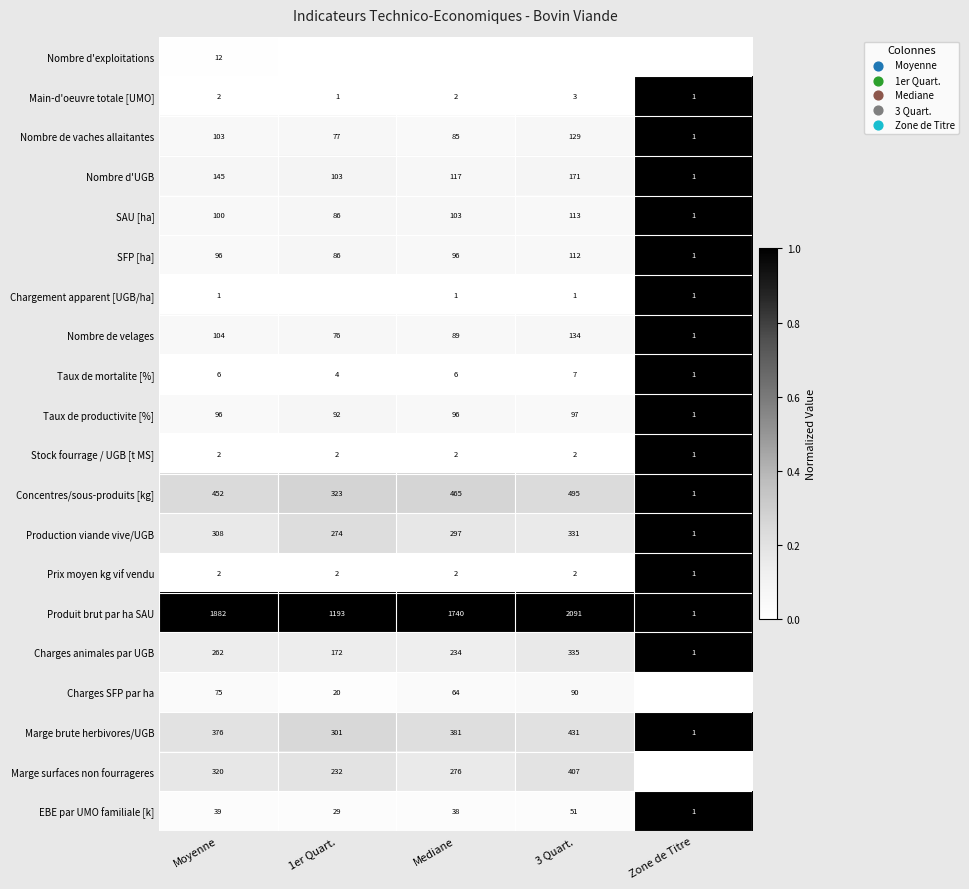

Rank the categories by Concentres/sous-produits [kg] value from highest to lowest.

3 Quart., Mediane, Moyenne, 1er Quart., Zone de Titre